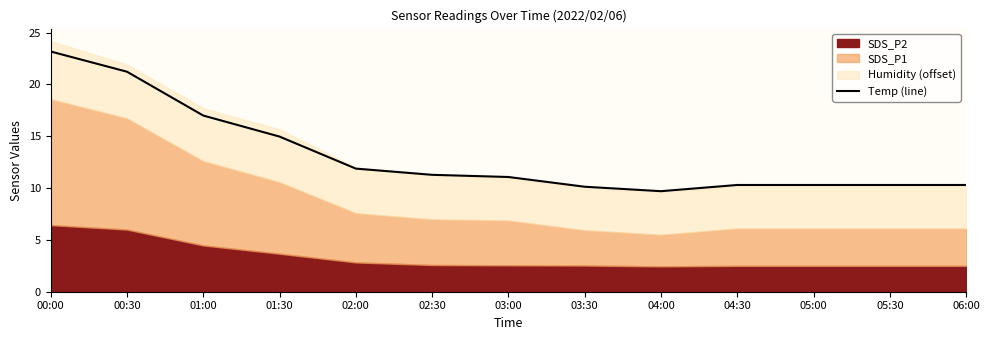

How many categories are shown in the chart?

13